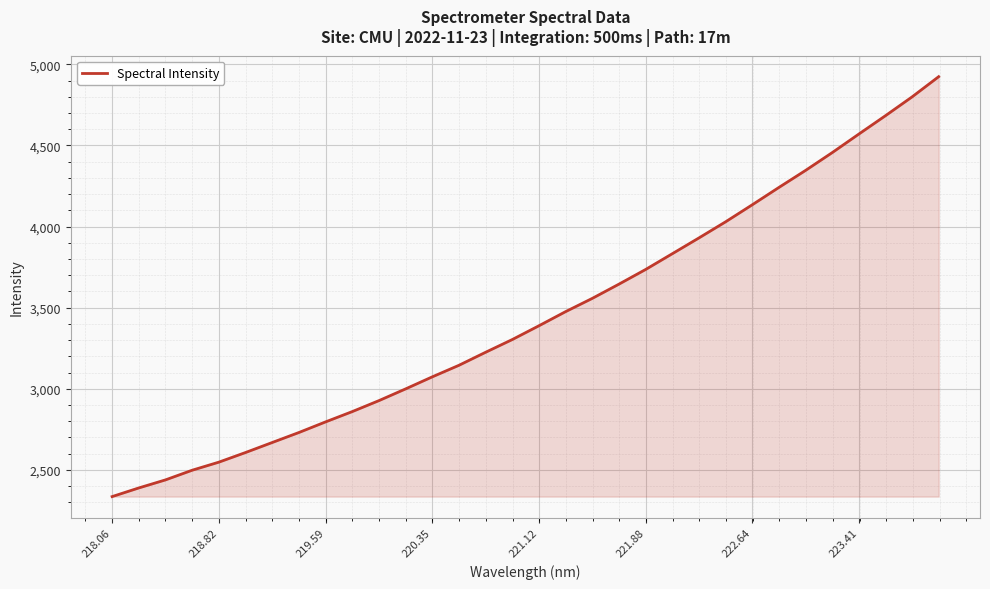

What is the sum of all values?

110285.2